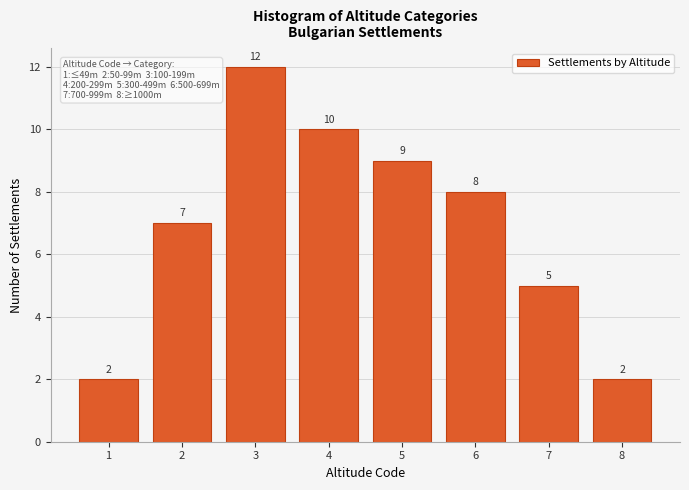

Reading left to right, extract all data points from this chart.

1=2	2=7	3=12	4=10	5=9	6=8	7=5	8=2